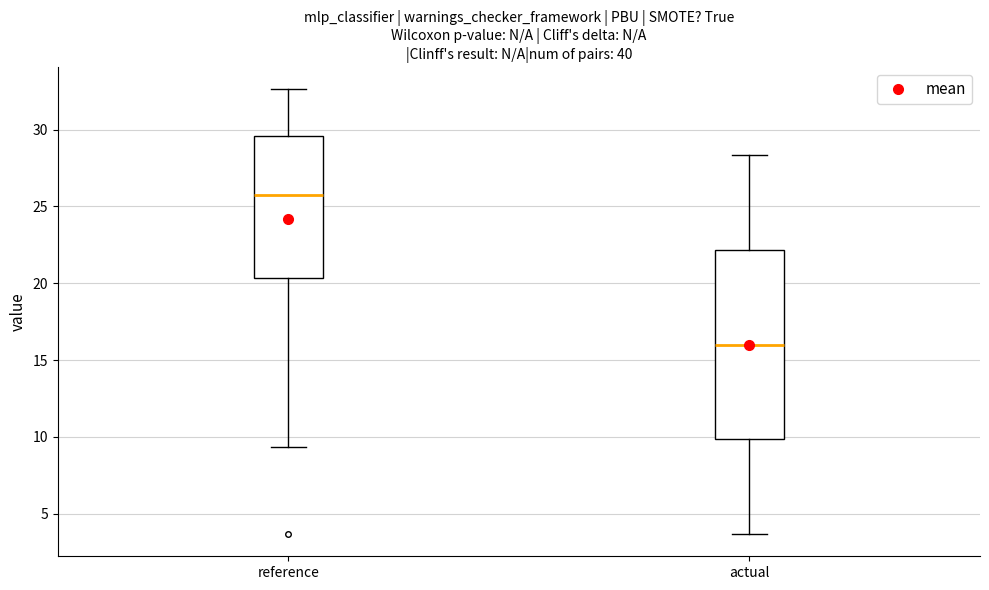

Which box is the tallest, from its lower edge to its upper edge?

actual